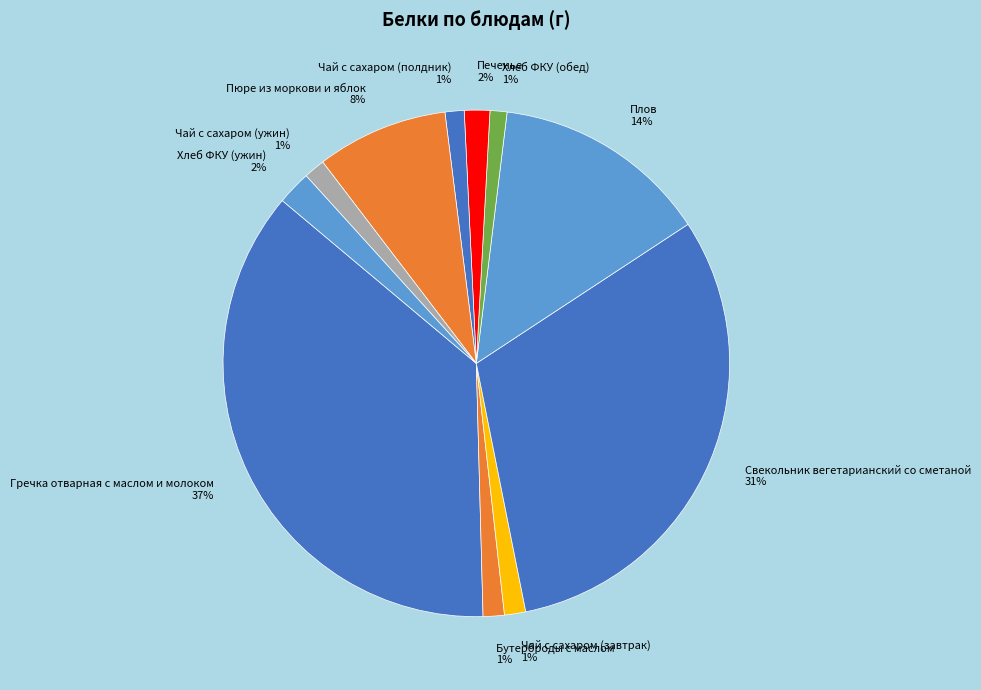

Is it true that Хлеб ФКУ (ужин) is 2% of the pie?

True